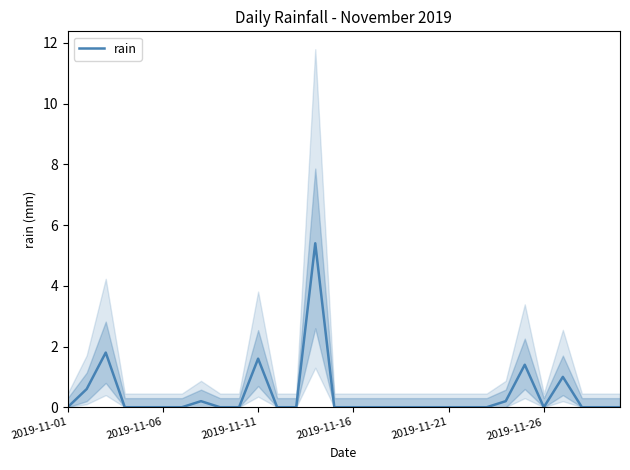

What is the maximum value for rain?

5.4